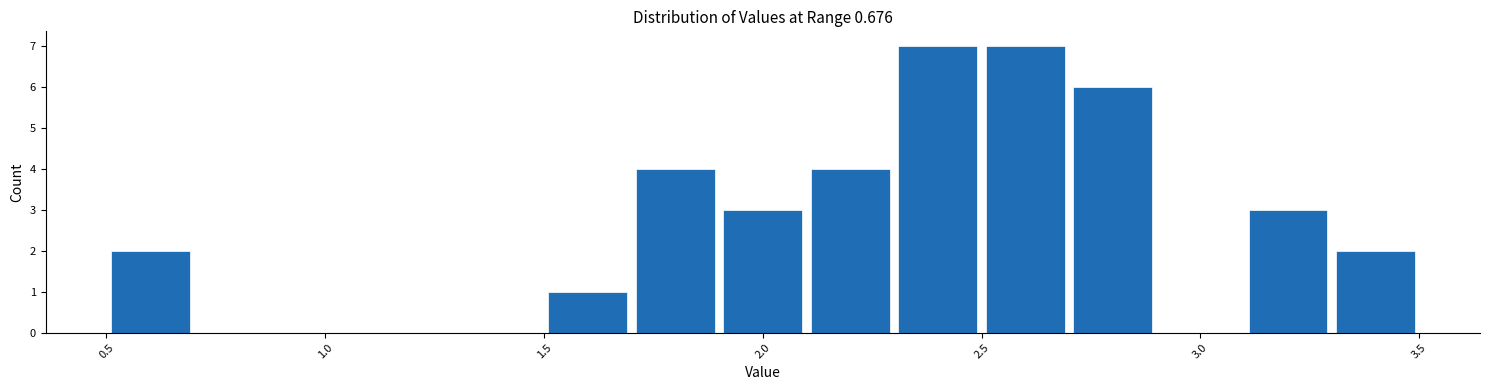

Reading left to right, list every bar in this chart as the range it spans on the x-axis followed by its height. The values are not printed on the chart, so give them approximately, as read against the axis.

0.5 to 0.7: 2
0.7 to 0.9: 0
0.9 to 1.1: 0
1.1 to 1.3: 0
1.3 to 1.5: 0
1.5 to 1.7: 1
1.7 to 1.9: 4
1.9 to 2.1: 3
2.1 to 2.3: 4
2.3 to 2.5: 7
2.5 to 2.7: 7
2.7 to 2.9: 6
2.9 to 3.1: 0
3.1 to 3.3: 3
3.3 to 3.5: 2